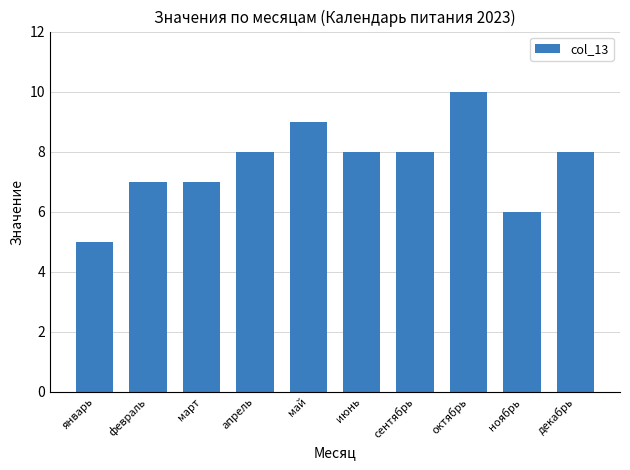

Count the values in the range 7 to 8.

6